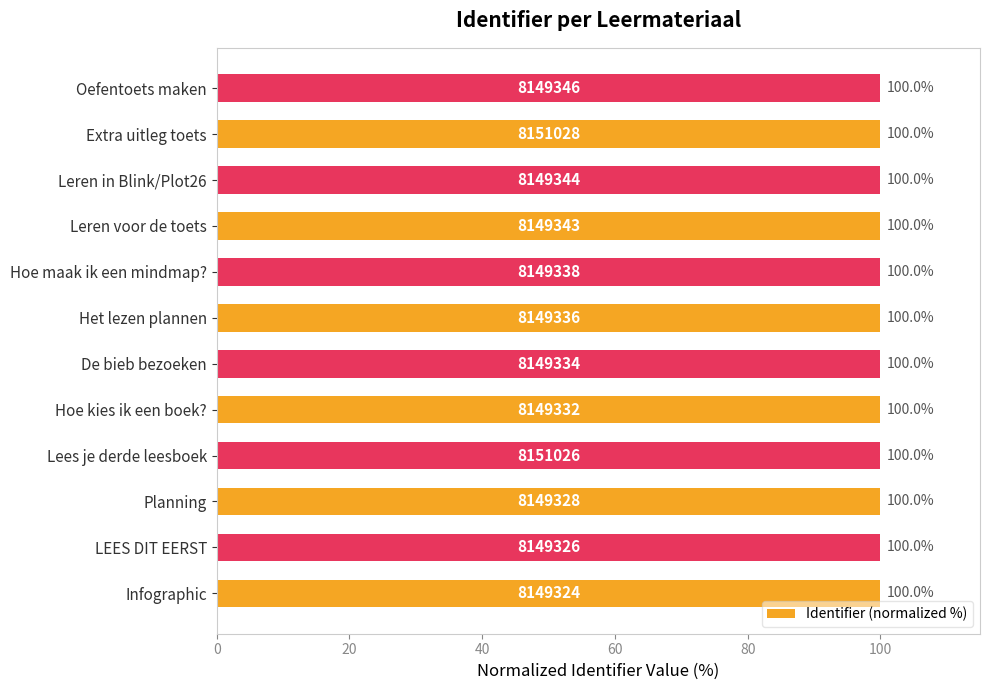

What is the average value?

100.0